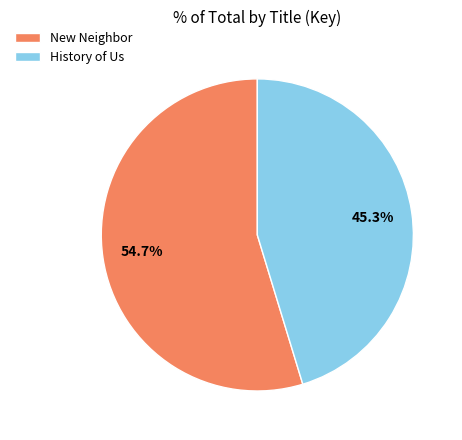

Is History of Us the majority of the pie?

No